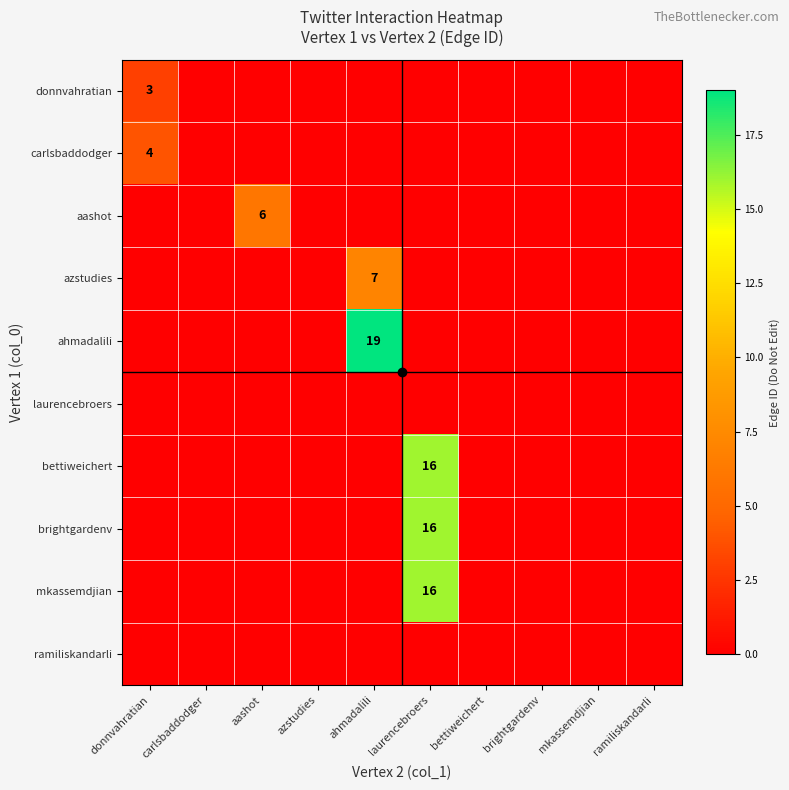

Where is ramiliskandarli nearest to the value 0?

donnvahratian